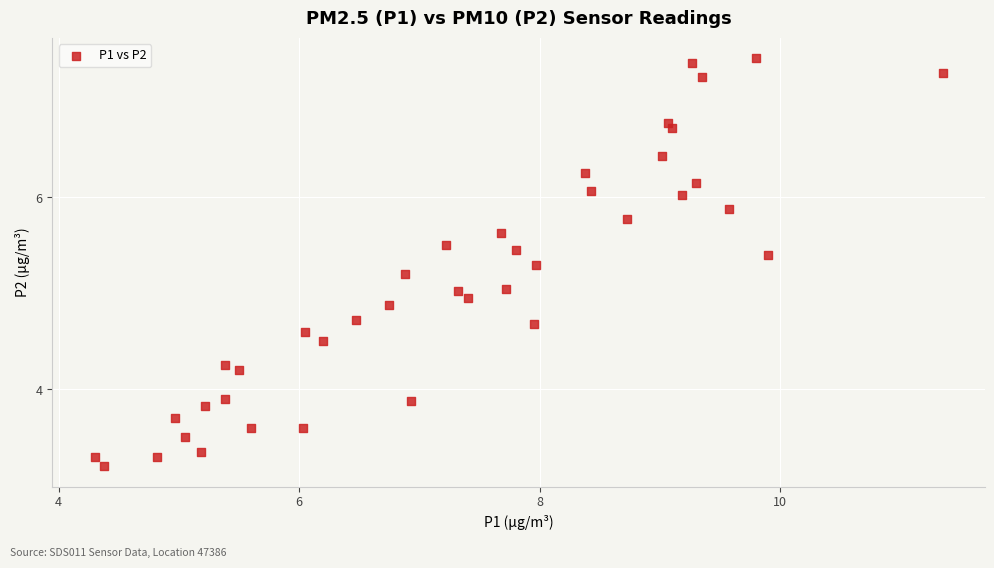

What is the range of X values (max minus min)?

7.0